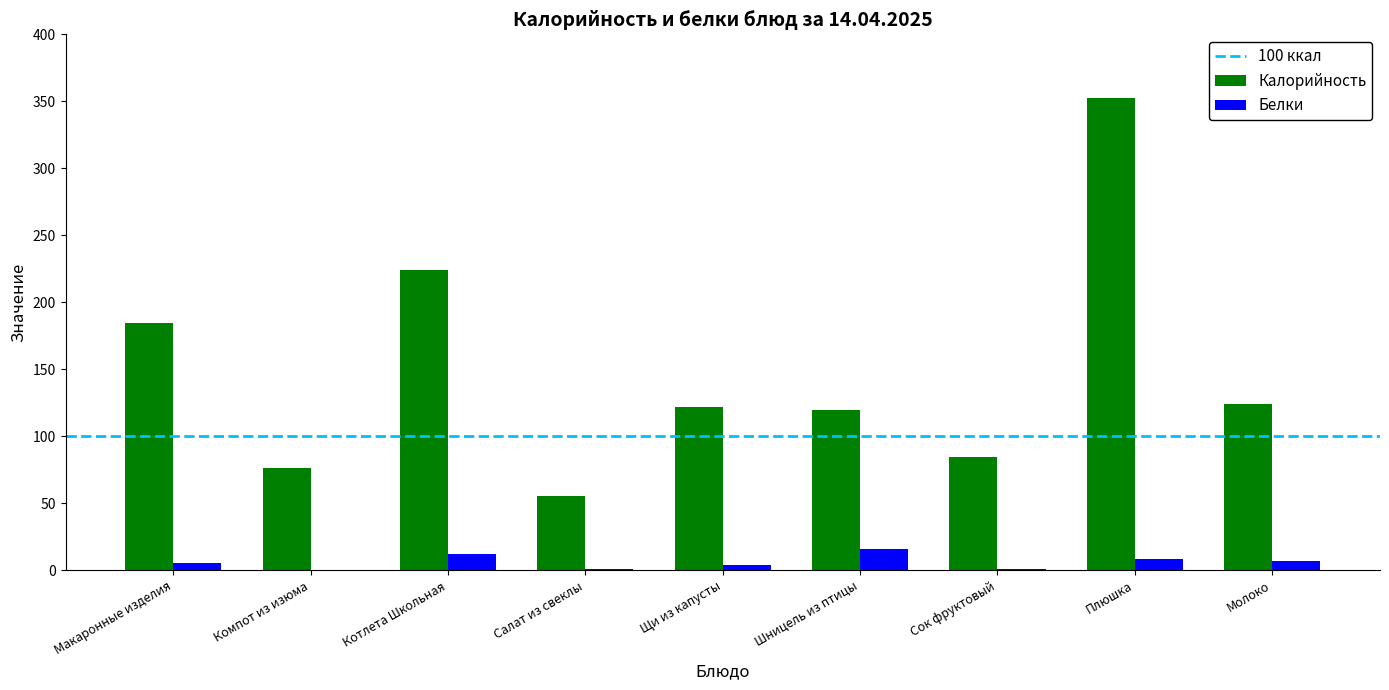

How many groups of bars are there?

9